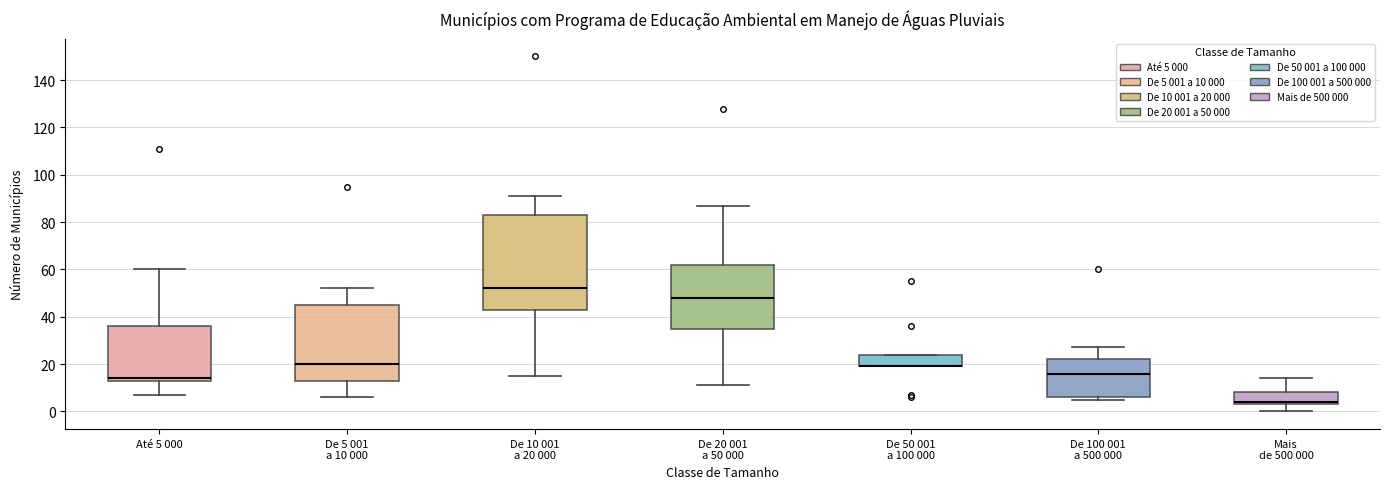

Which box is the tallest, from its lower edge to its upper edge?

De 10 001 a 20 000